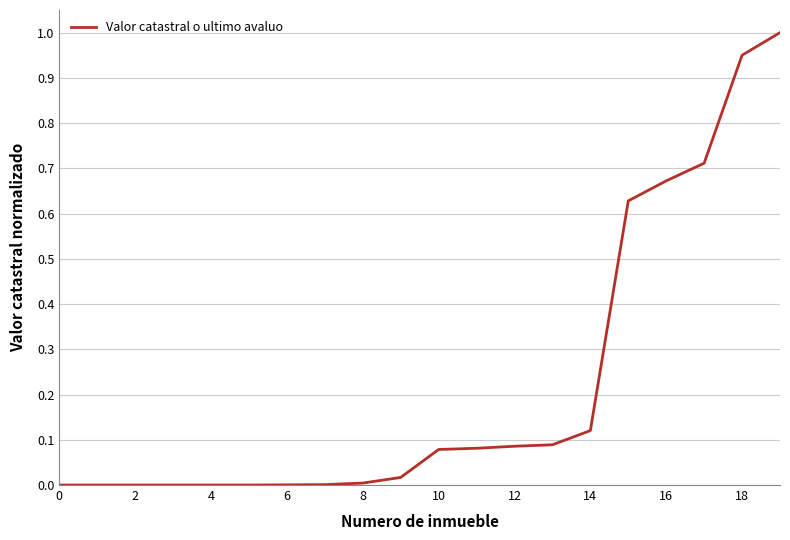

How many lines are shown in the chart?

1